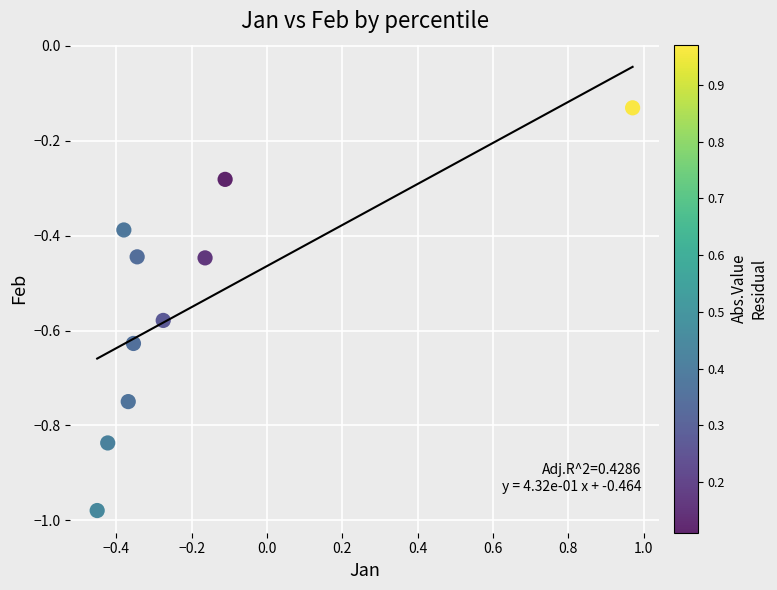

What is the range of Y values (max minus min)?

0.8